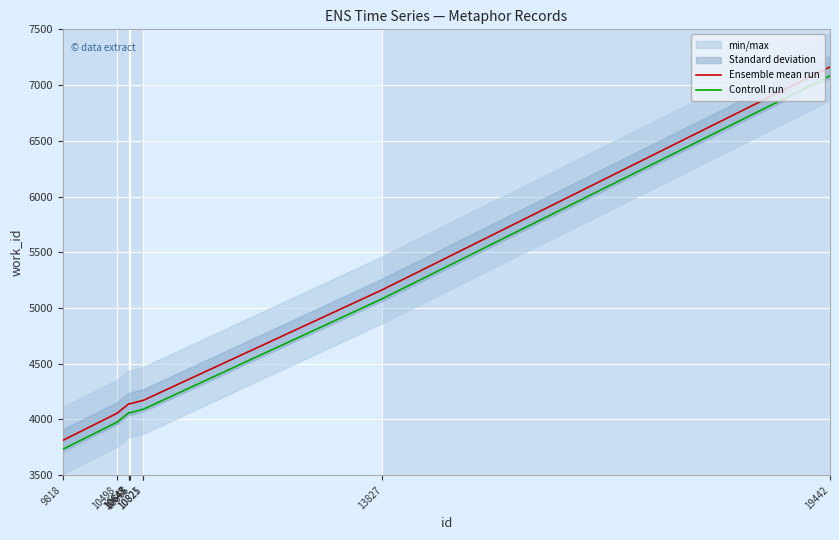

True or false: Controll run has more than 2 points higher than both neighbors.

False